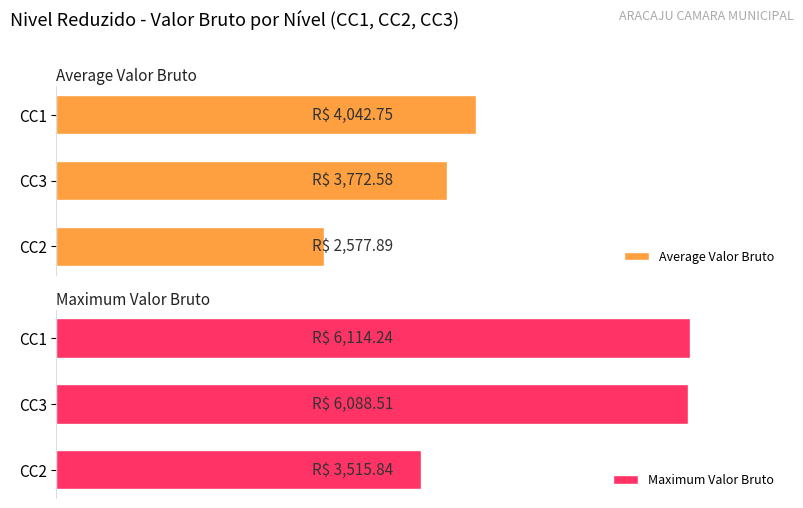

Rank the series at CC1 from lowest to highest value.

Average Valor Bruto, Maximum Valor Bruto